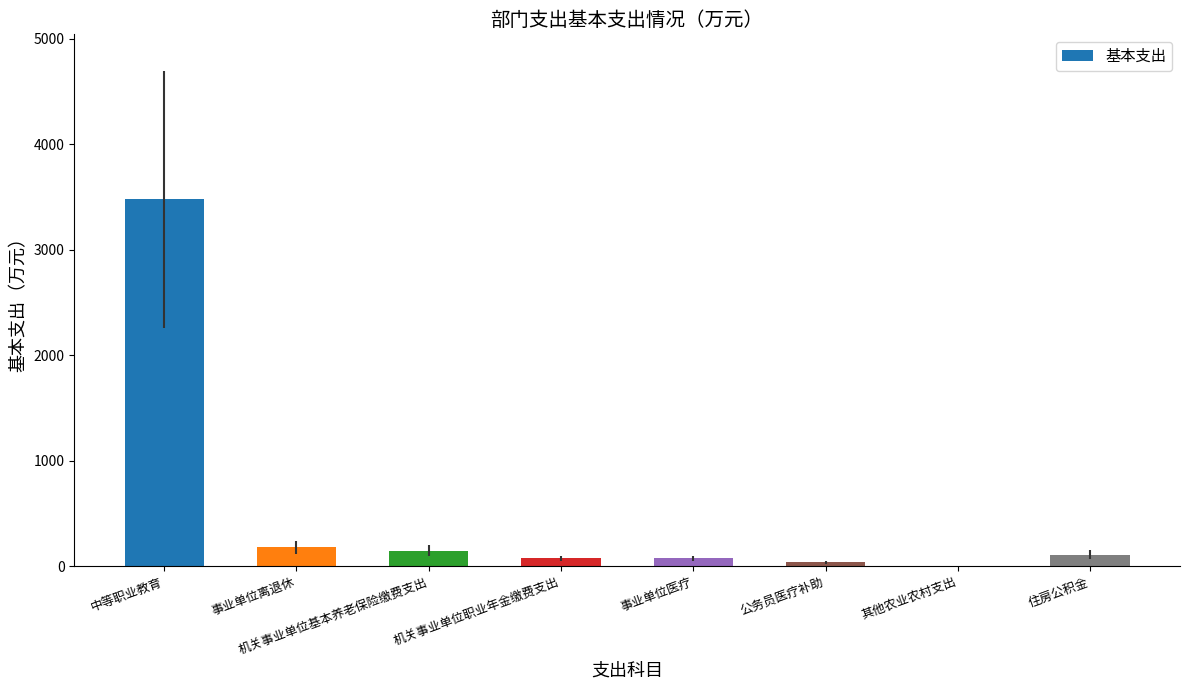

Approximately how many times larger is the value at 机关事业单位基本养老保险缴费支出 compared to 事业单位离退休?

0.8